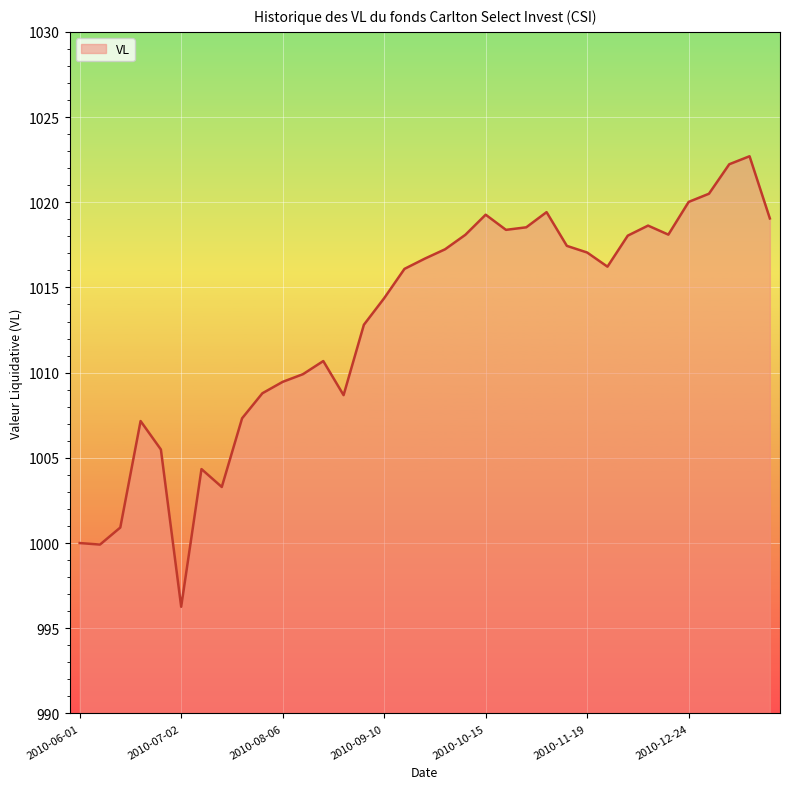

What is the smallest value displayed?

996.3